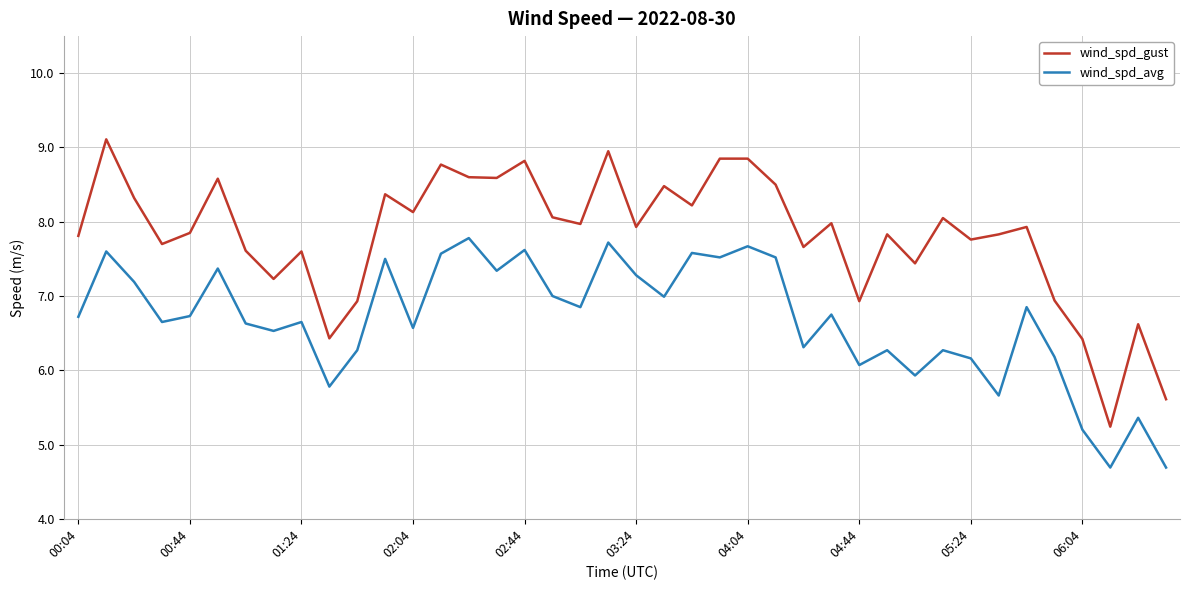

List the series in order of their overall mean, lowest first.

wind_spd_avg, wind_spd_gust